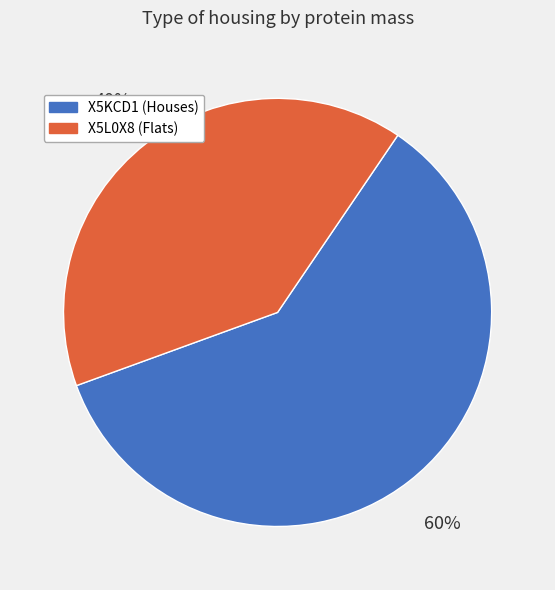

Do X5L0X8 (Flats) and X5KCD1 (Houses) together represent more than half of the pie?

Yes